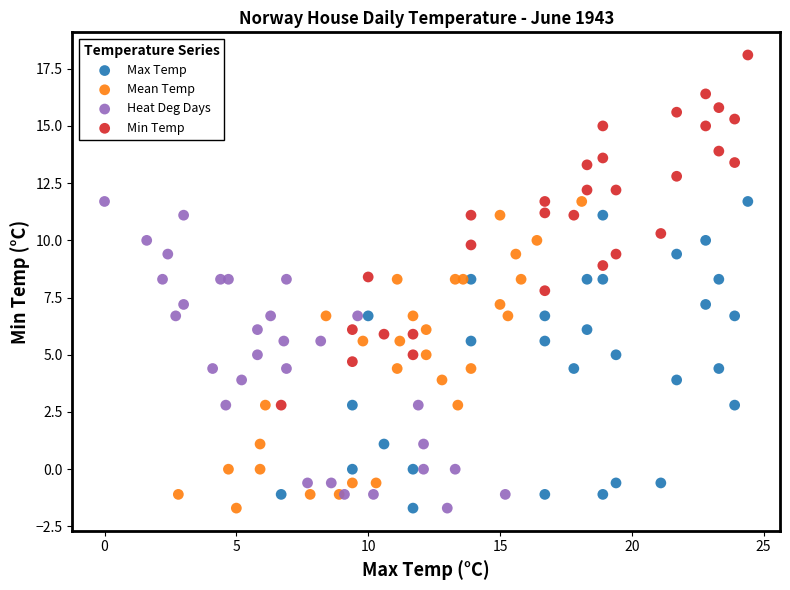

Which series reaches the maximum Y coordinate?

Min Temp